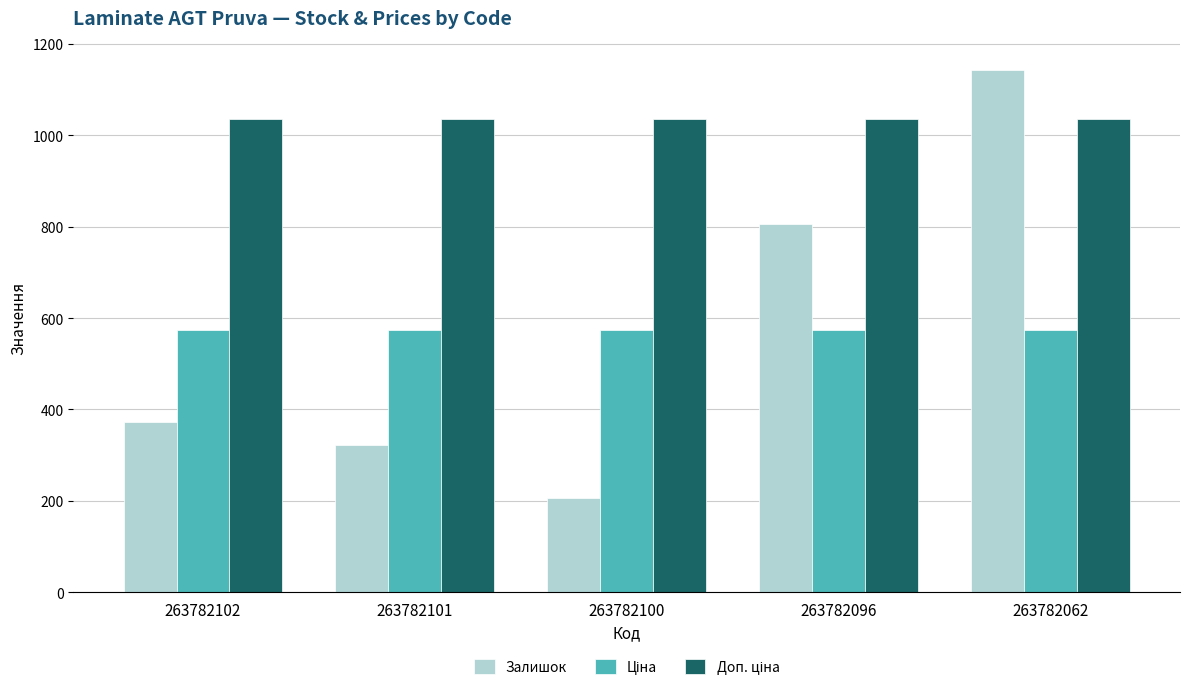

At how many categories does at least one series exceed 731?

5